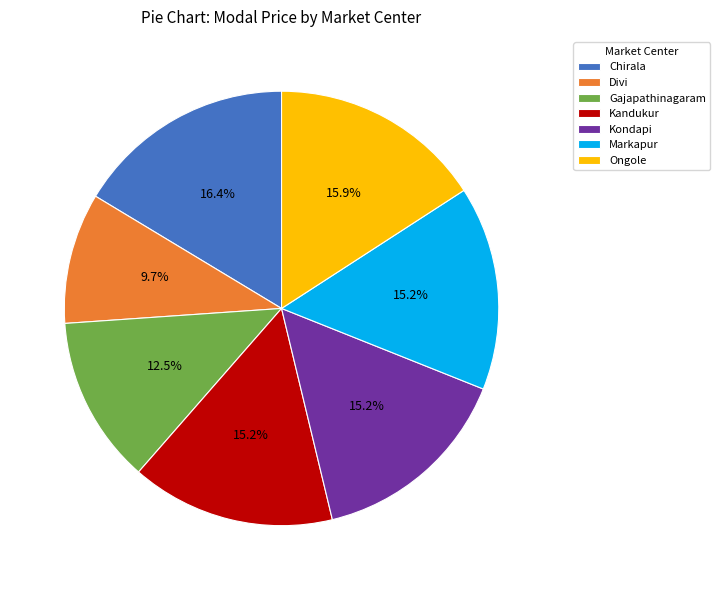

To the nearest percent, what percentage of the pie is Ongole?

16%